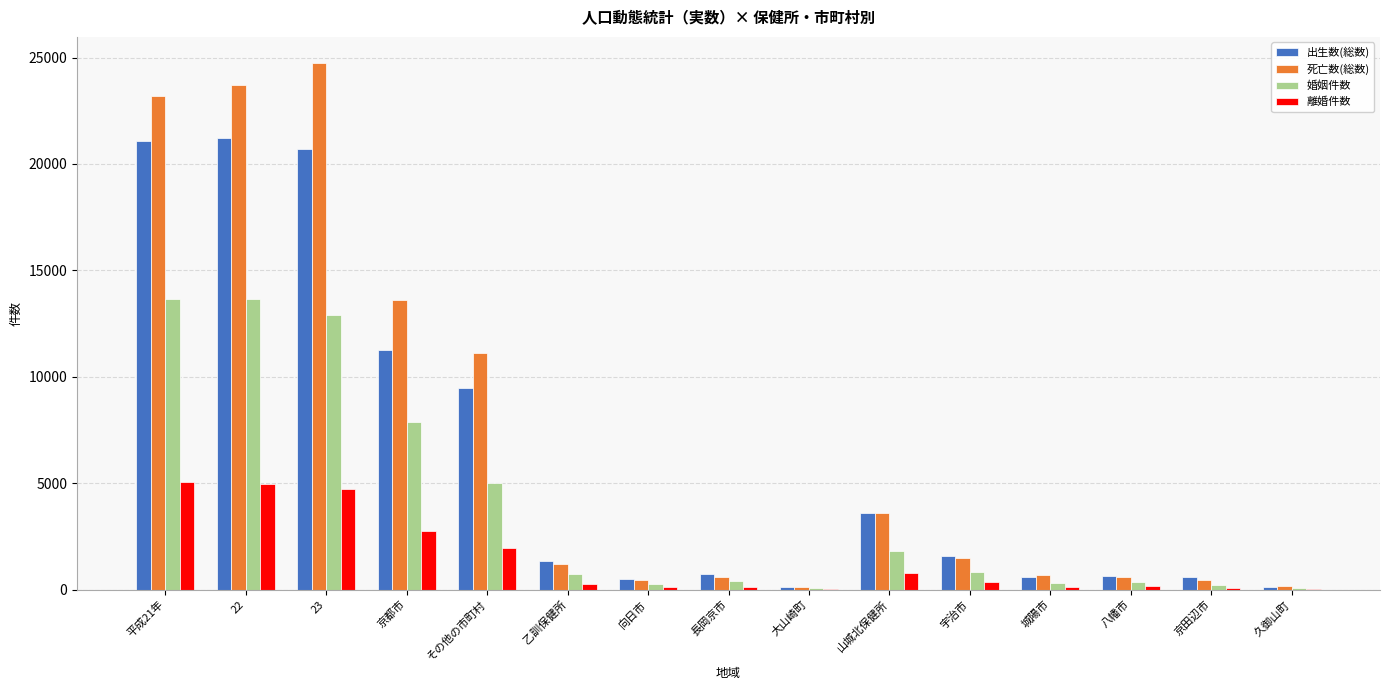

What is the maximum value for 離婚件数?

5054